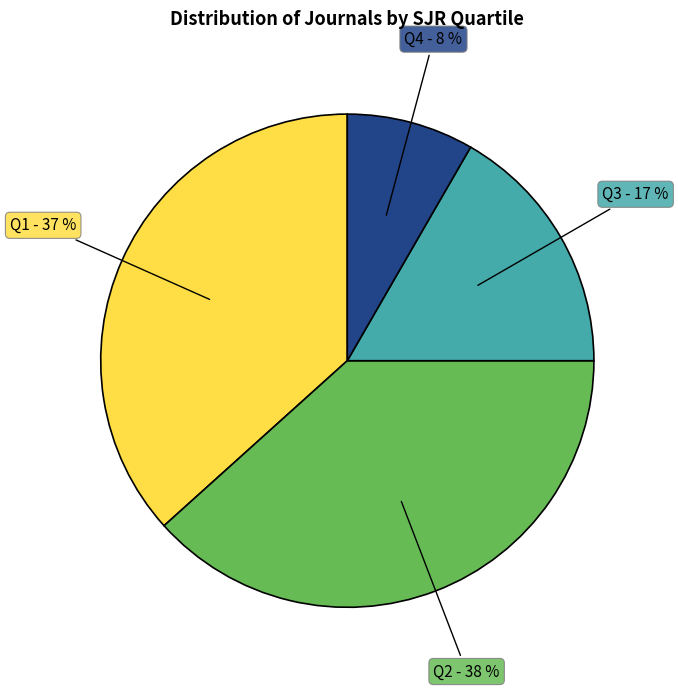

How many slices are in this pie chart?

4